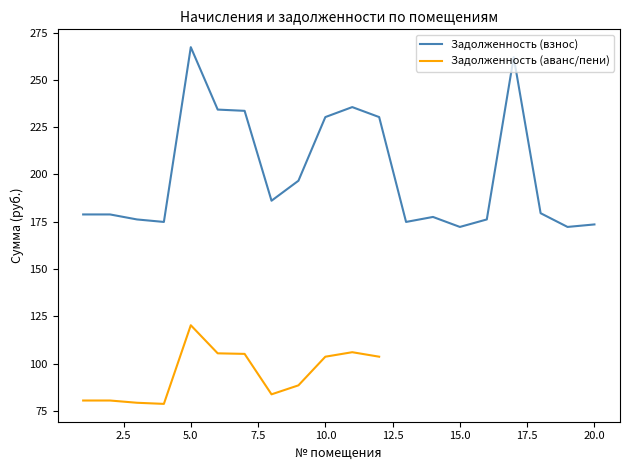

Rank the categories by value from lowest to highest.

15, 19, 20, 4, 13, 3, 16, 14, 1, 2, 18, 8, 9, 10, 12, 7, 6, 11, 17, 5